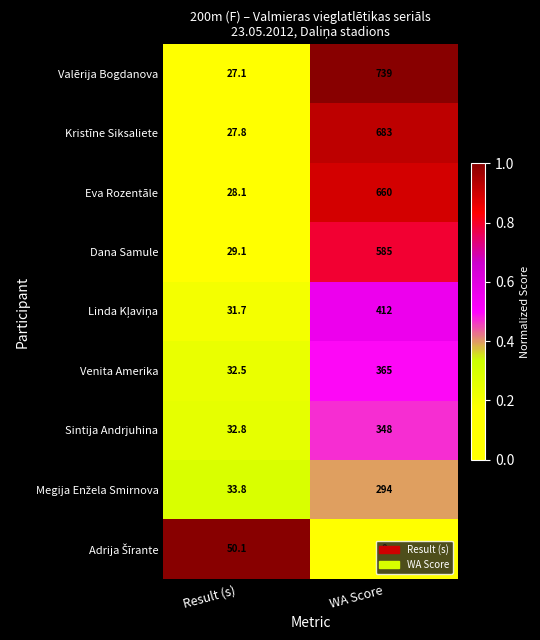

What is the sum of all Sintija Andrjuhina values?

380.8